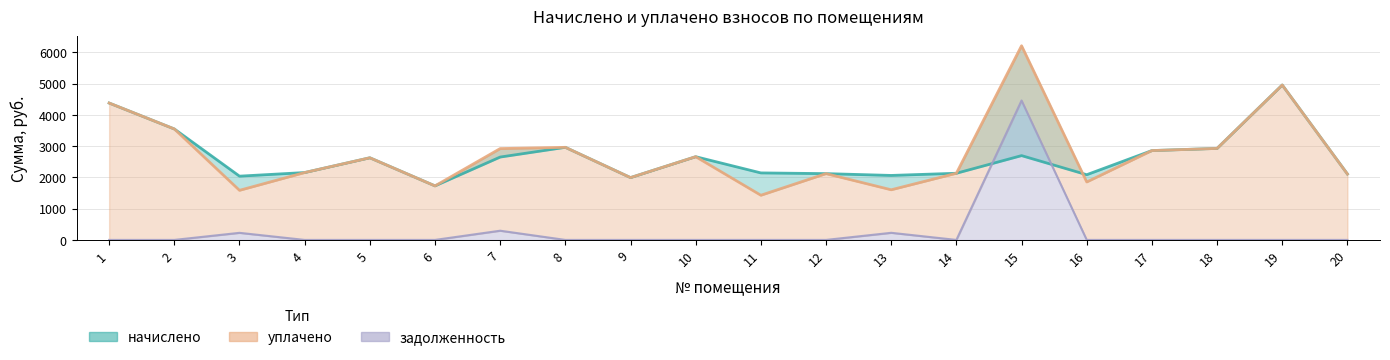

How many categories are shown in the chart?

20